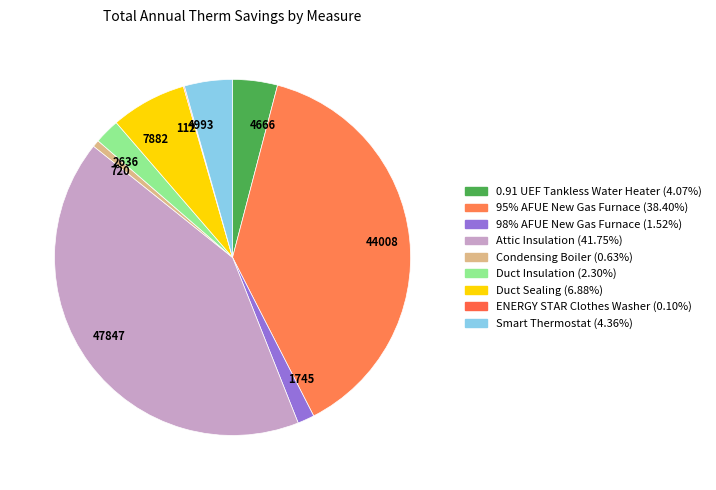

Which has a higher value, 2636 or 44008?

44008